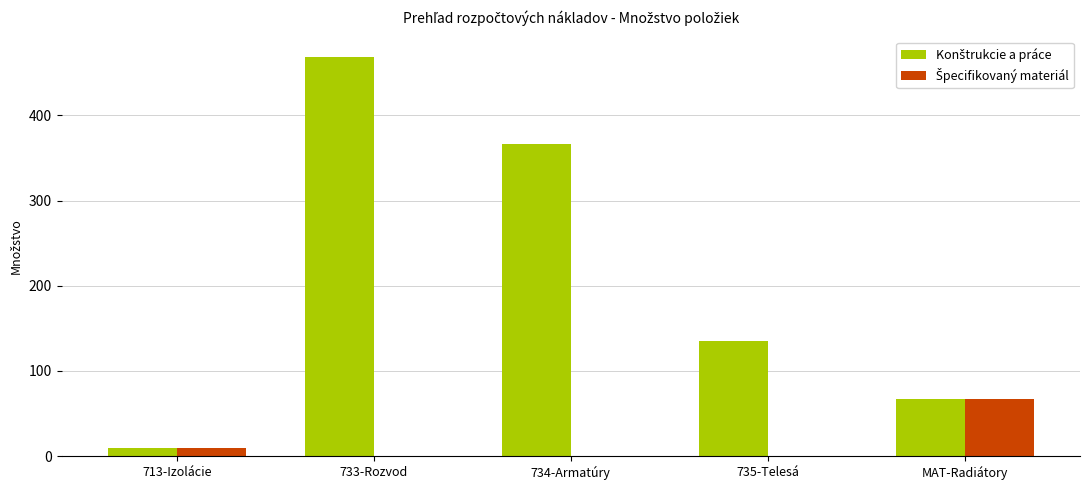

What is the maximum value shown in the chart?

469